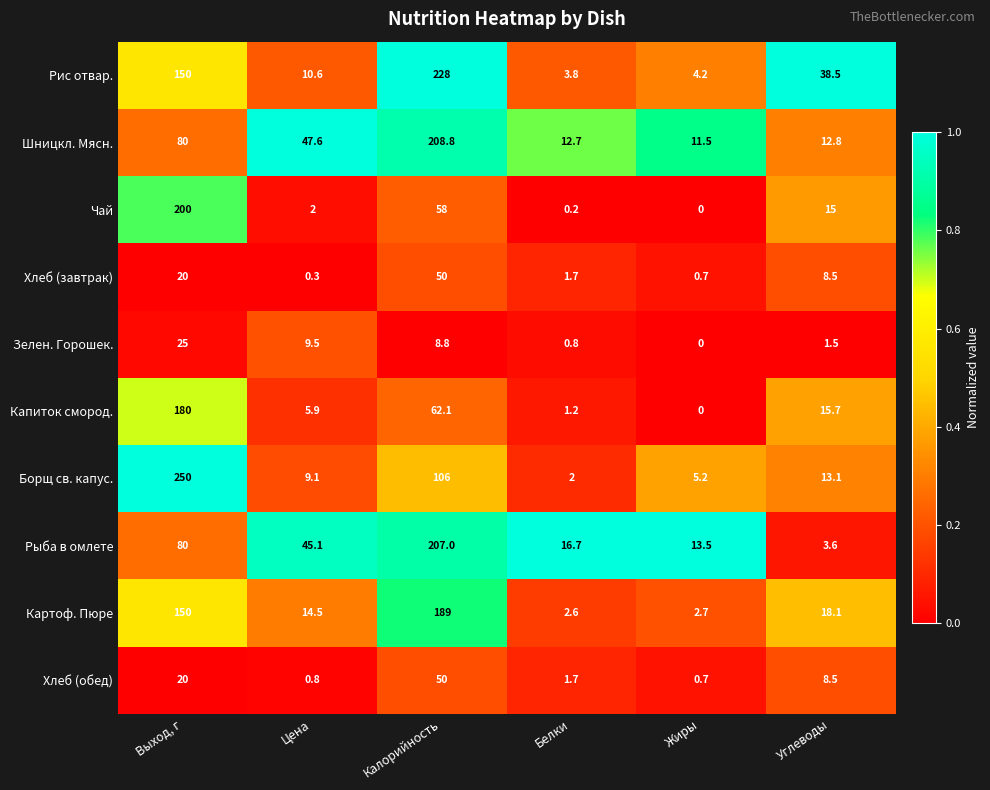

How many distinct data groups are displayed?

10